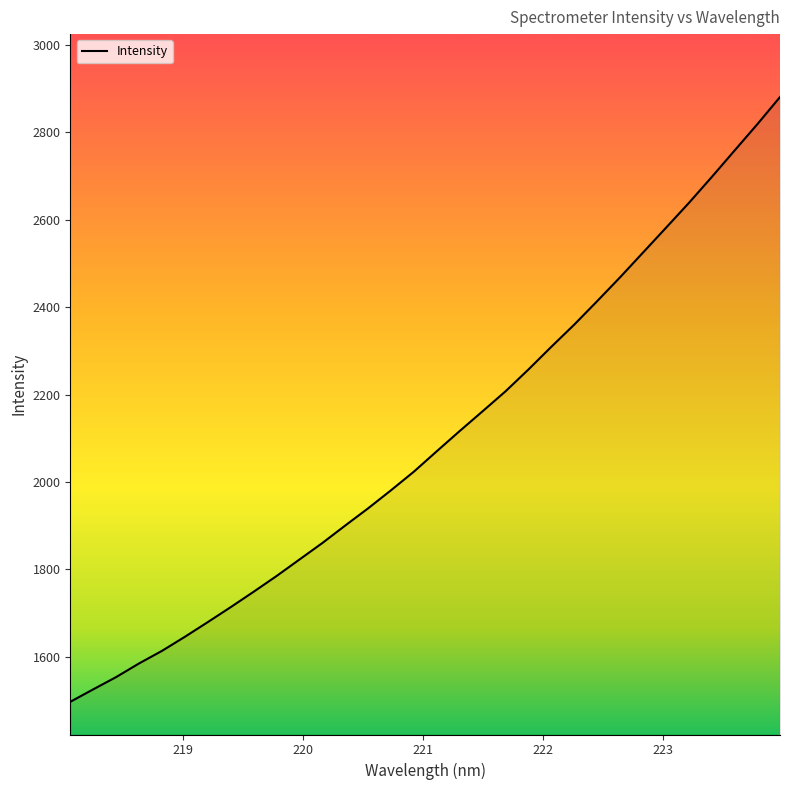

What is the maximum value shown in the chart?

2881.1